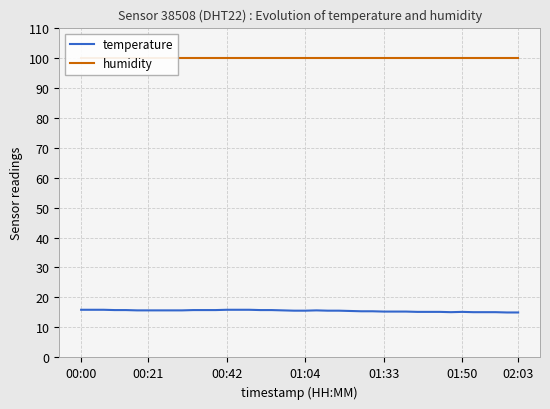

What is the minimum value for temperature?

15.0